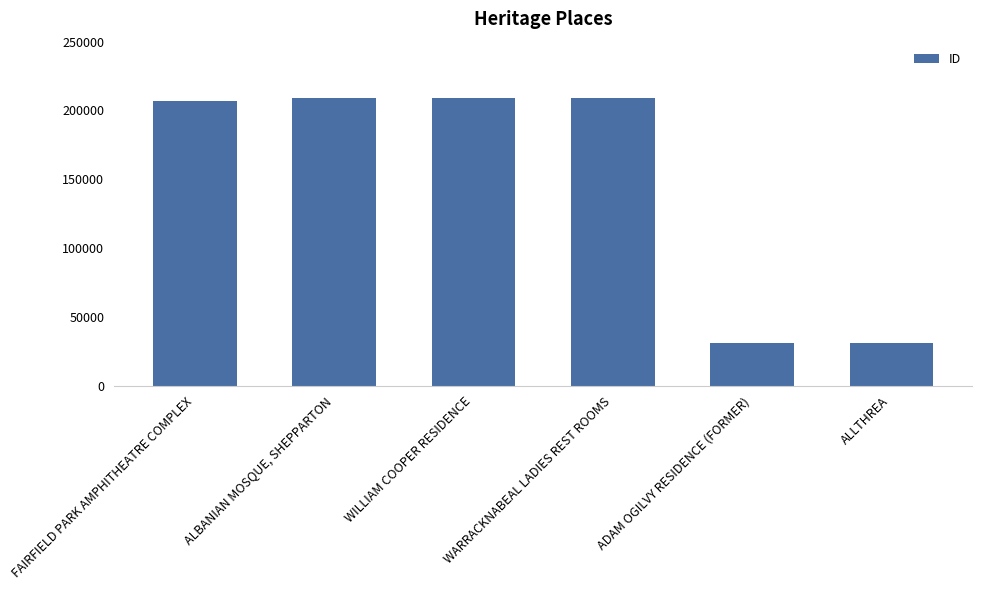

What position from the right is ADAM OGILVY RESIDENCE (FORMER)?

2